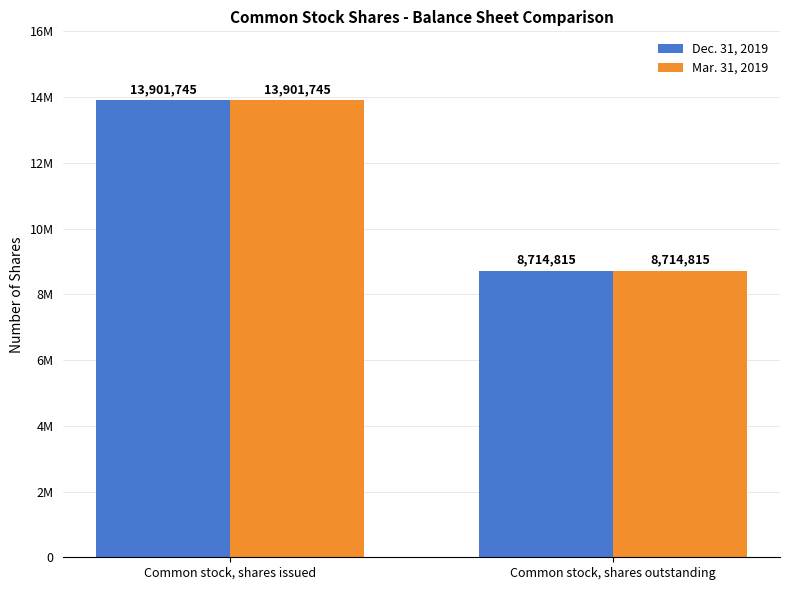

At how many categories does at least one series exceed 12025847?

1